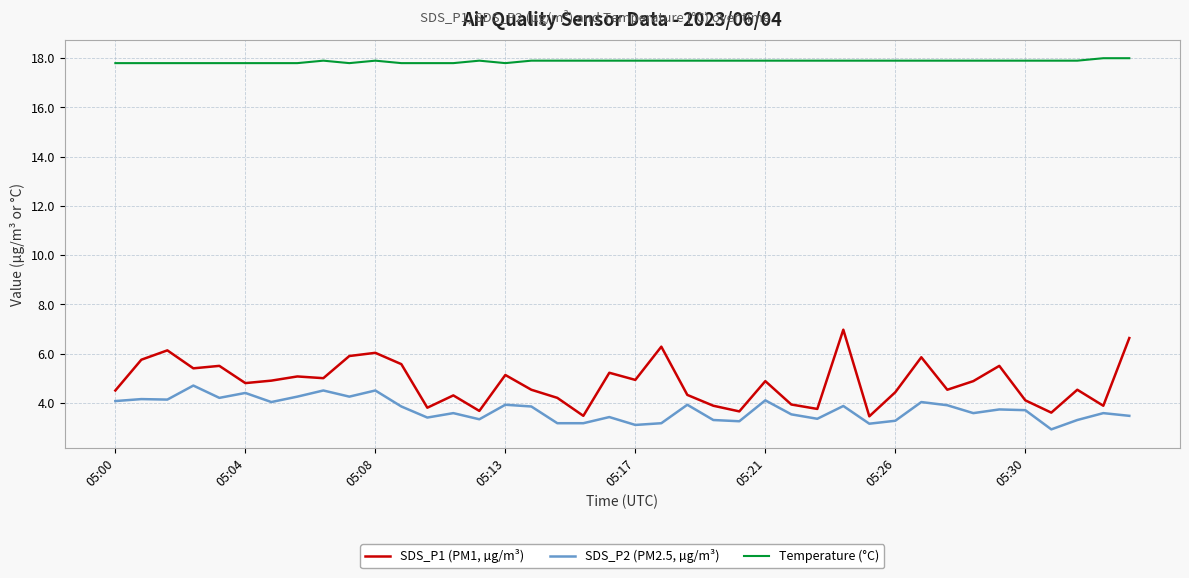

What is the greatest value displayed?

18.0